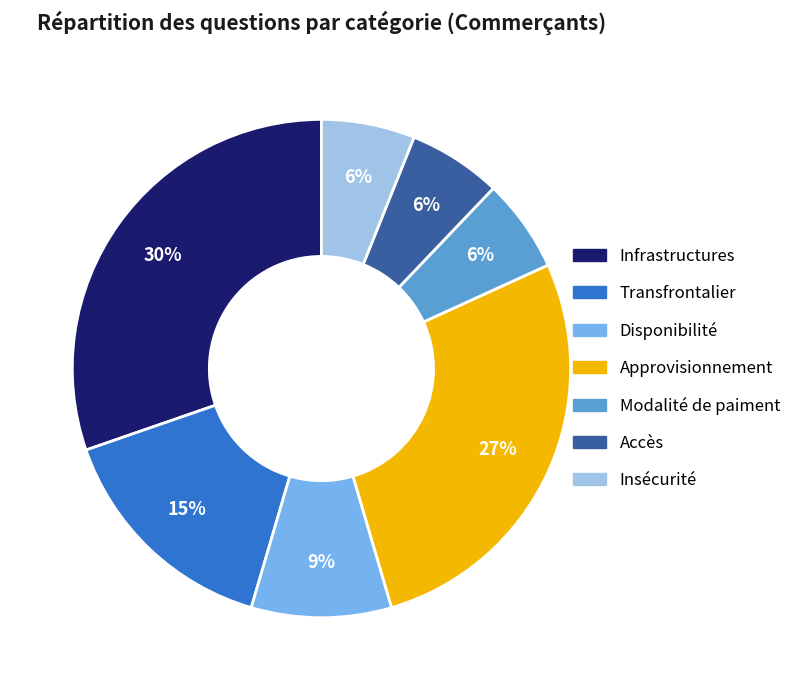

How many segments does this pie chart have?

7